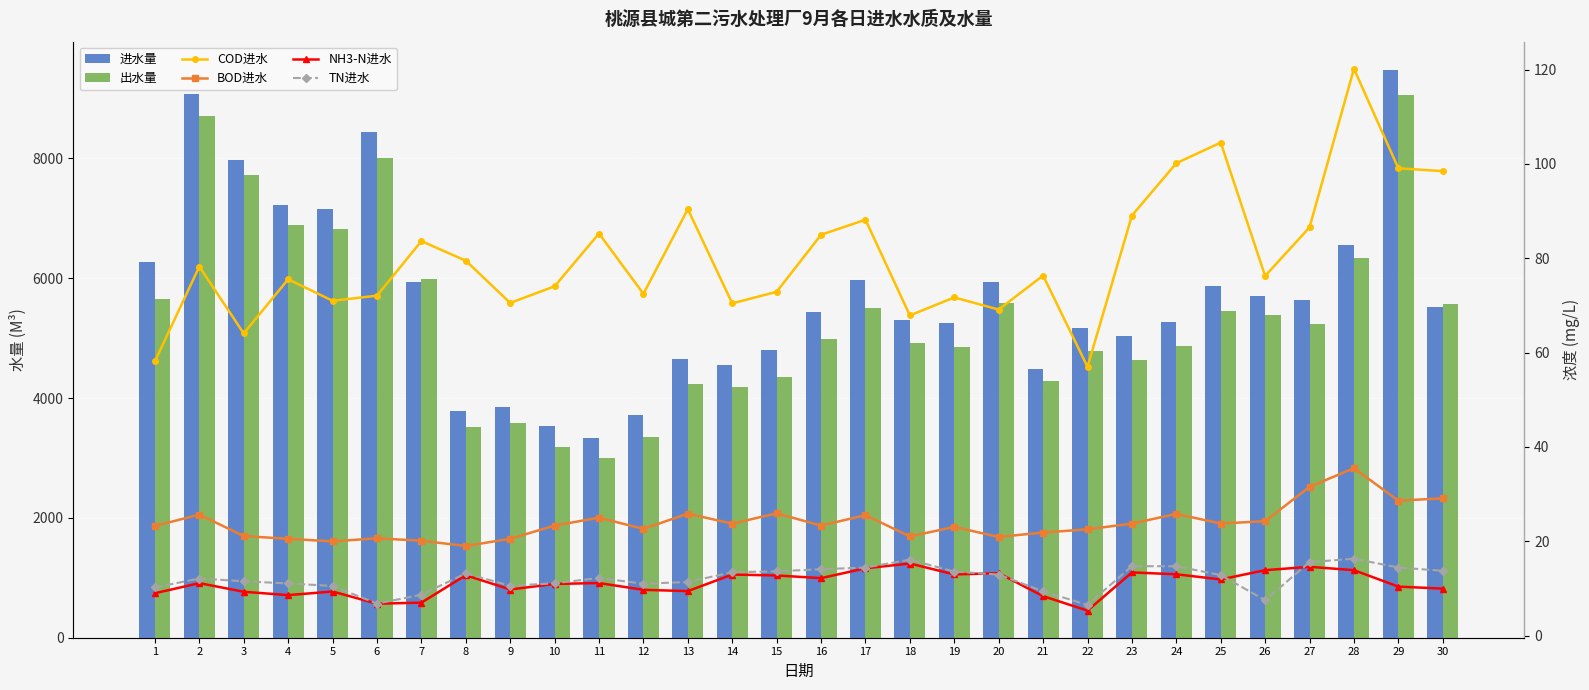

How many groups of bars are there?

30